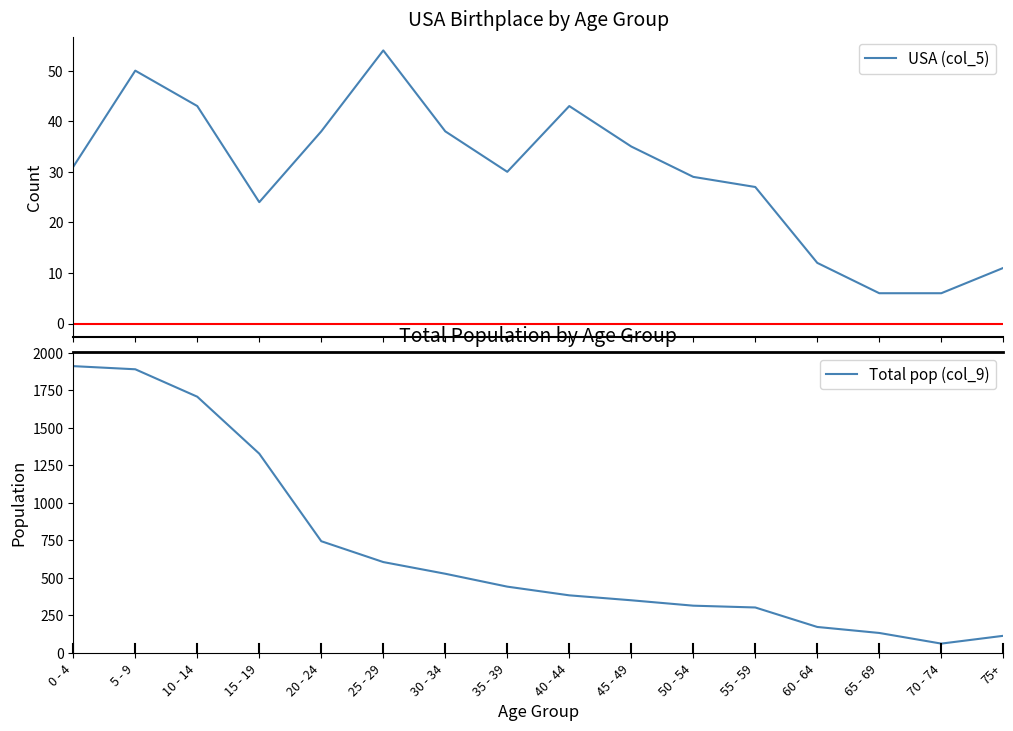

How many interior local valleys does the USA (col_5) series have?

2